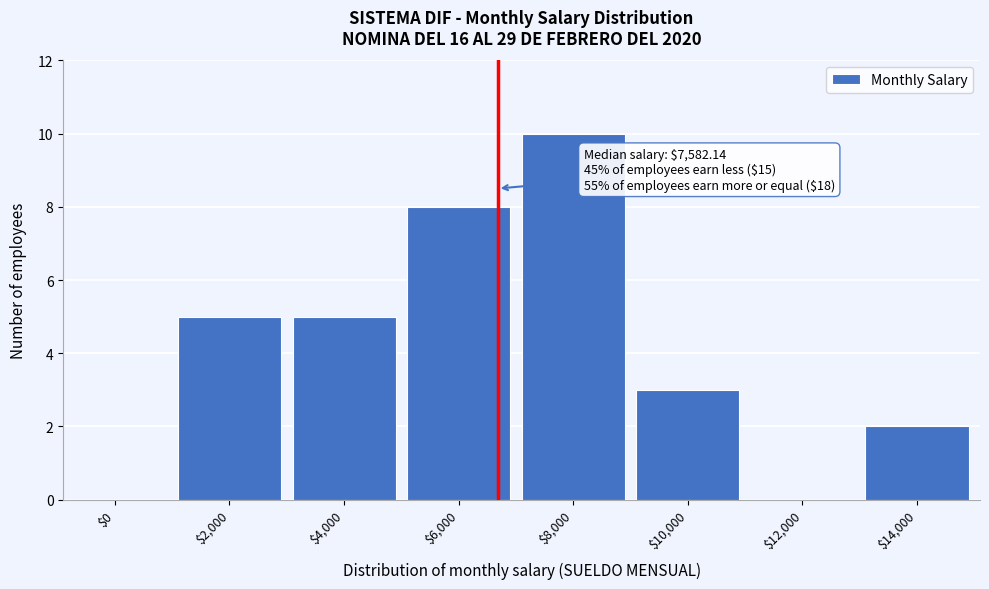

True or false: the data shows 5 at $2,000.

True